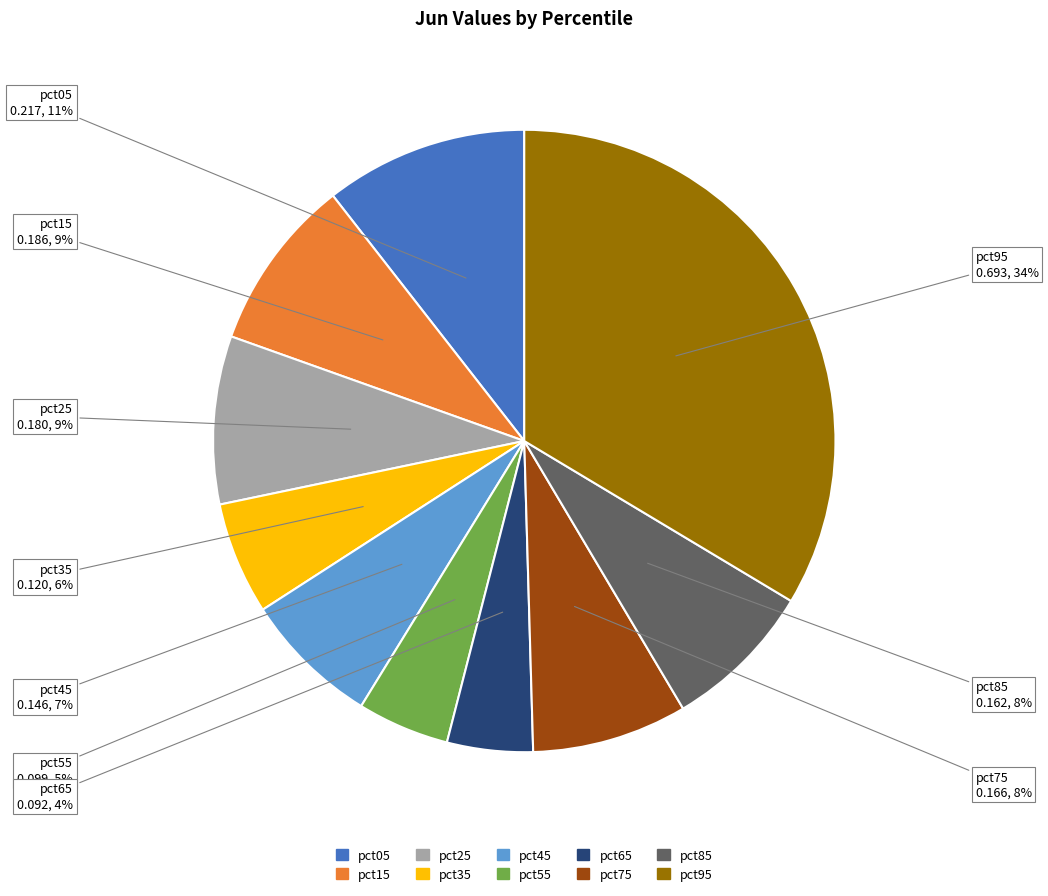

To the nearest percent, what portion does pct35 represent?

6%